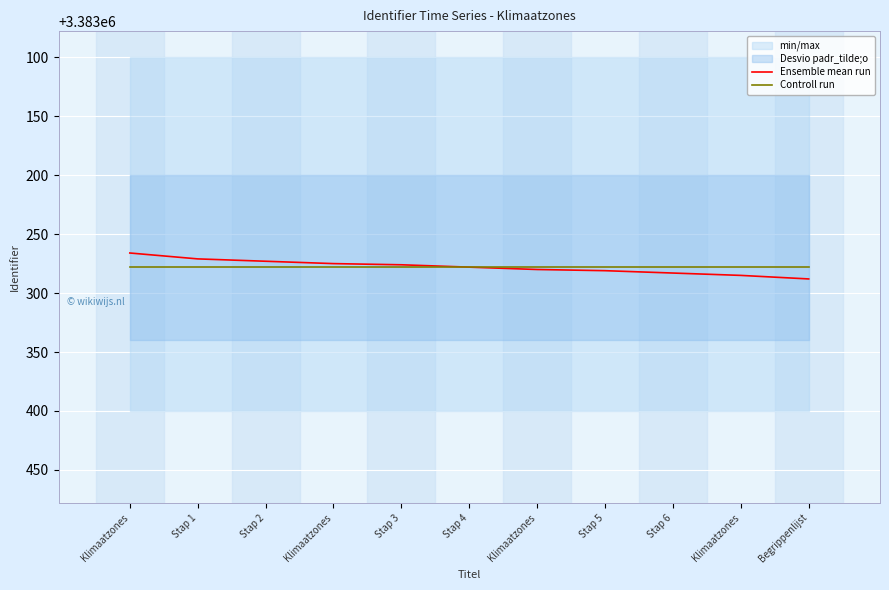

At which category does the chart reach its minimum across all series?

Klimaatzones